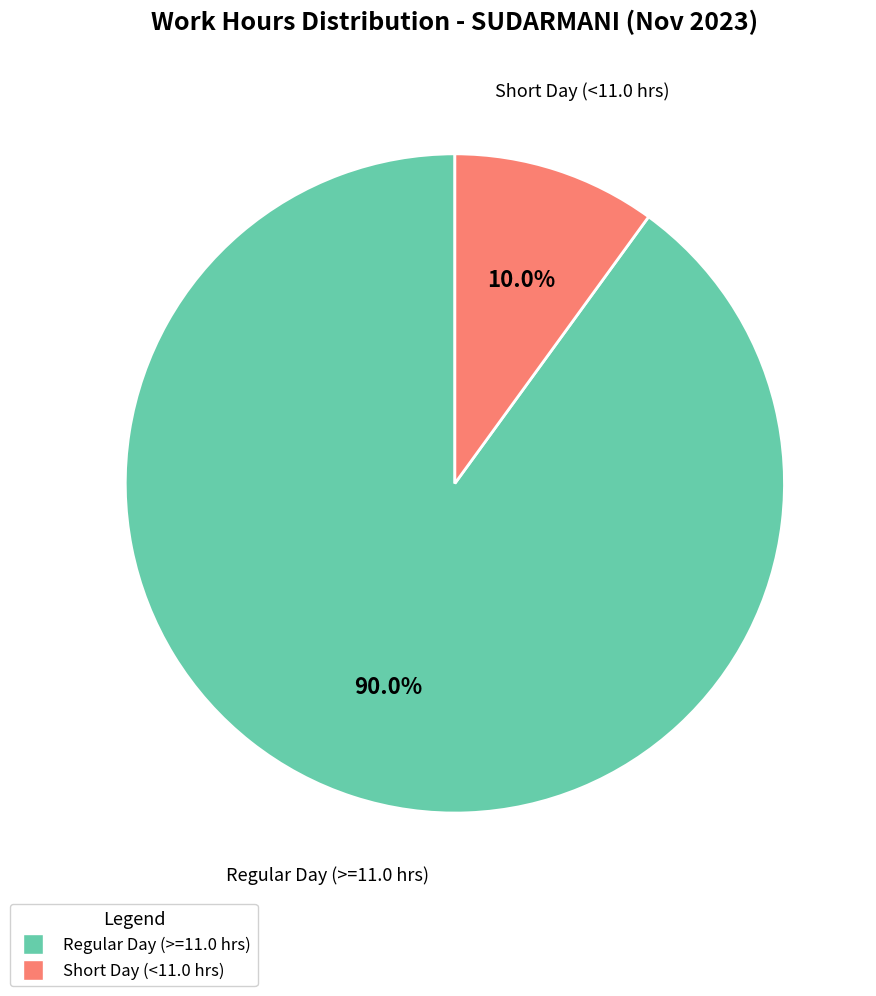

Is there a majority slice in this chart?

Yes